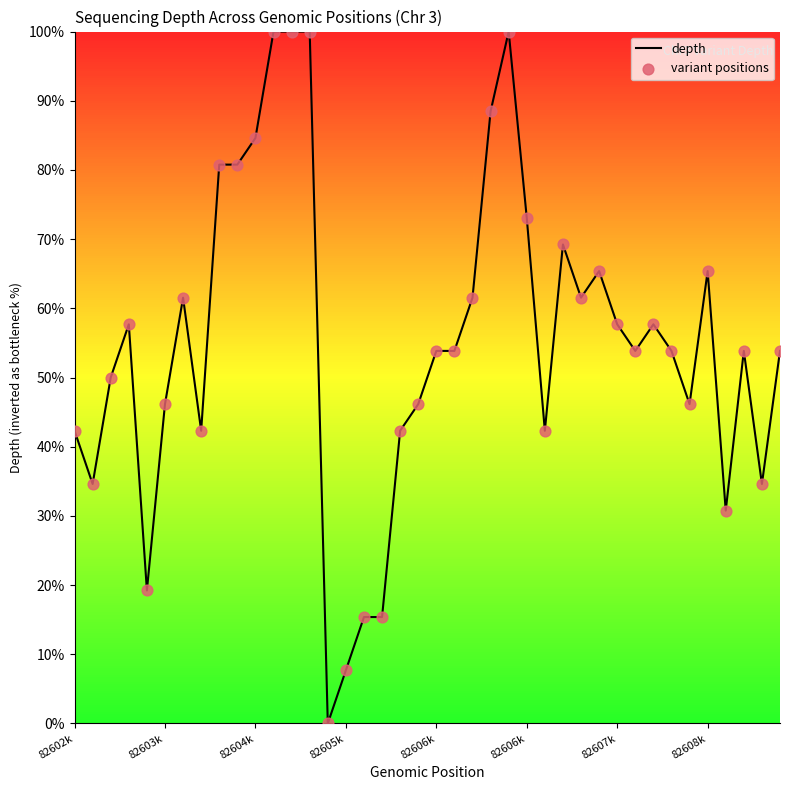

What is the difference between the maximum and minimum values?

100.0